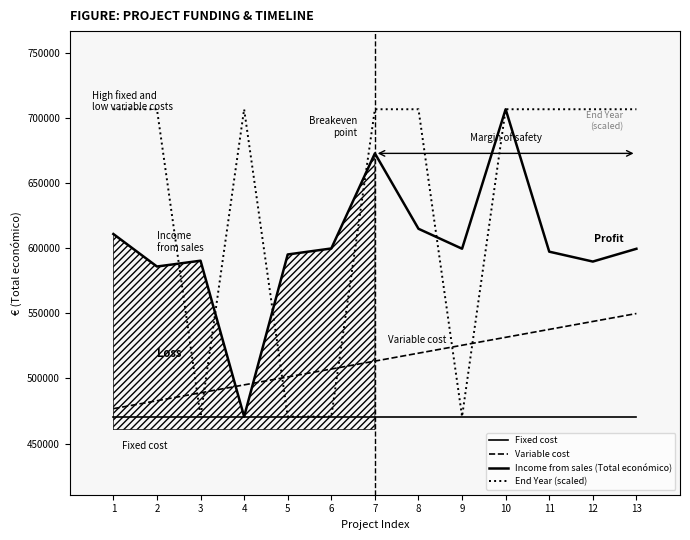

List the series in order of their peak value, lowest first.

Fixed cost, Variable cost, Income from sales (Total económico), End Year (scaled)